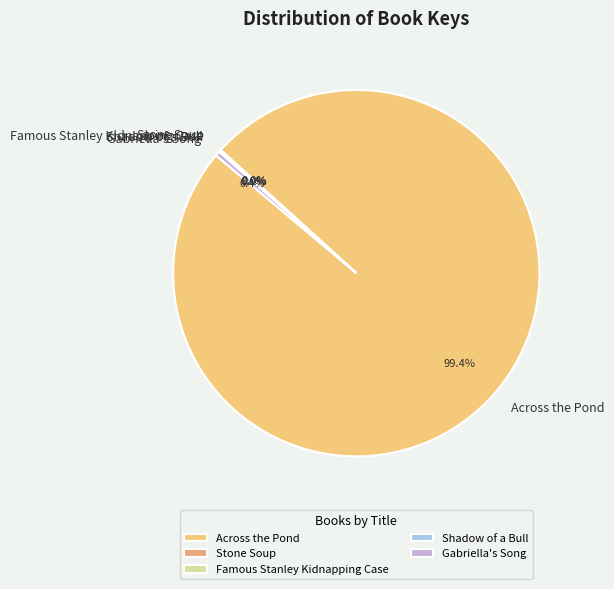

What is the largest slice in the pie chart?

Across the Pond